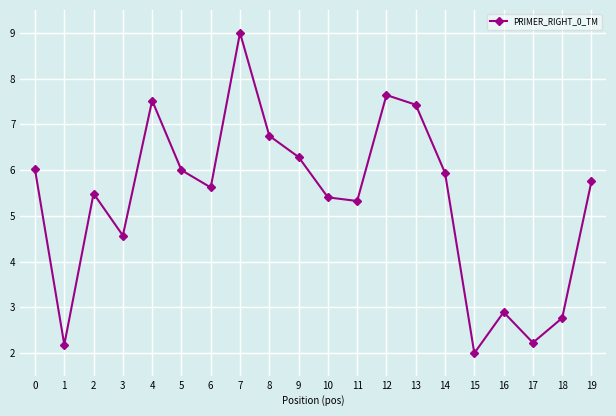

What is the maximum value shown in the chart?

9.0